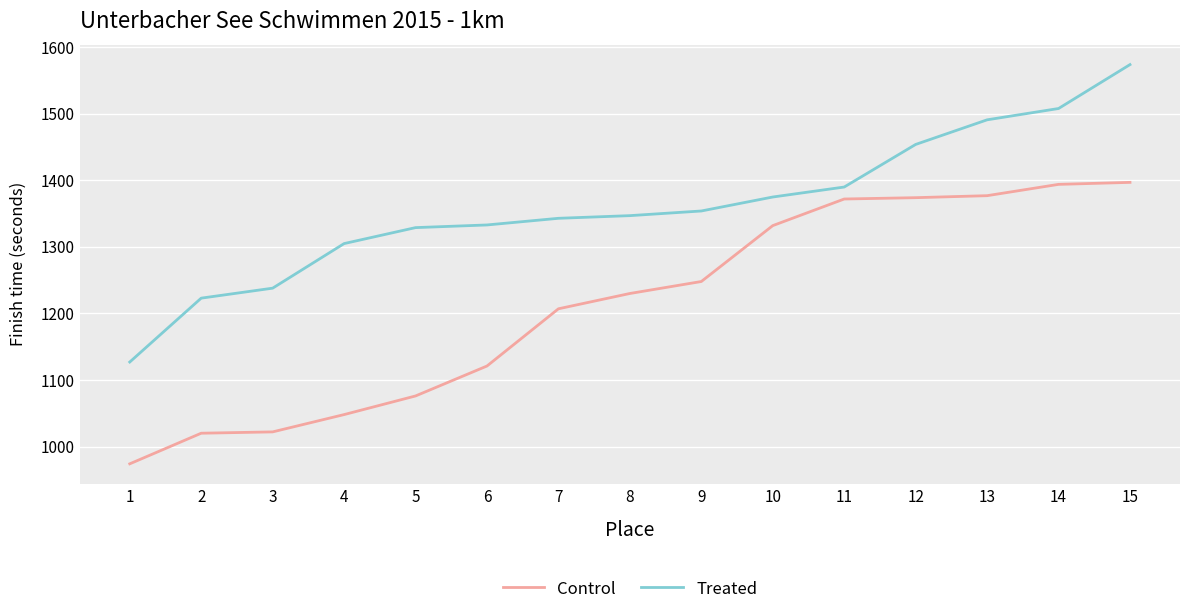

Does the chart have visible grid lines?

Yes